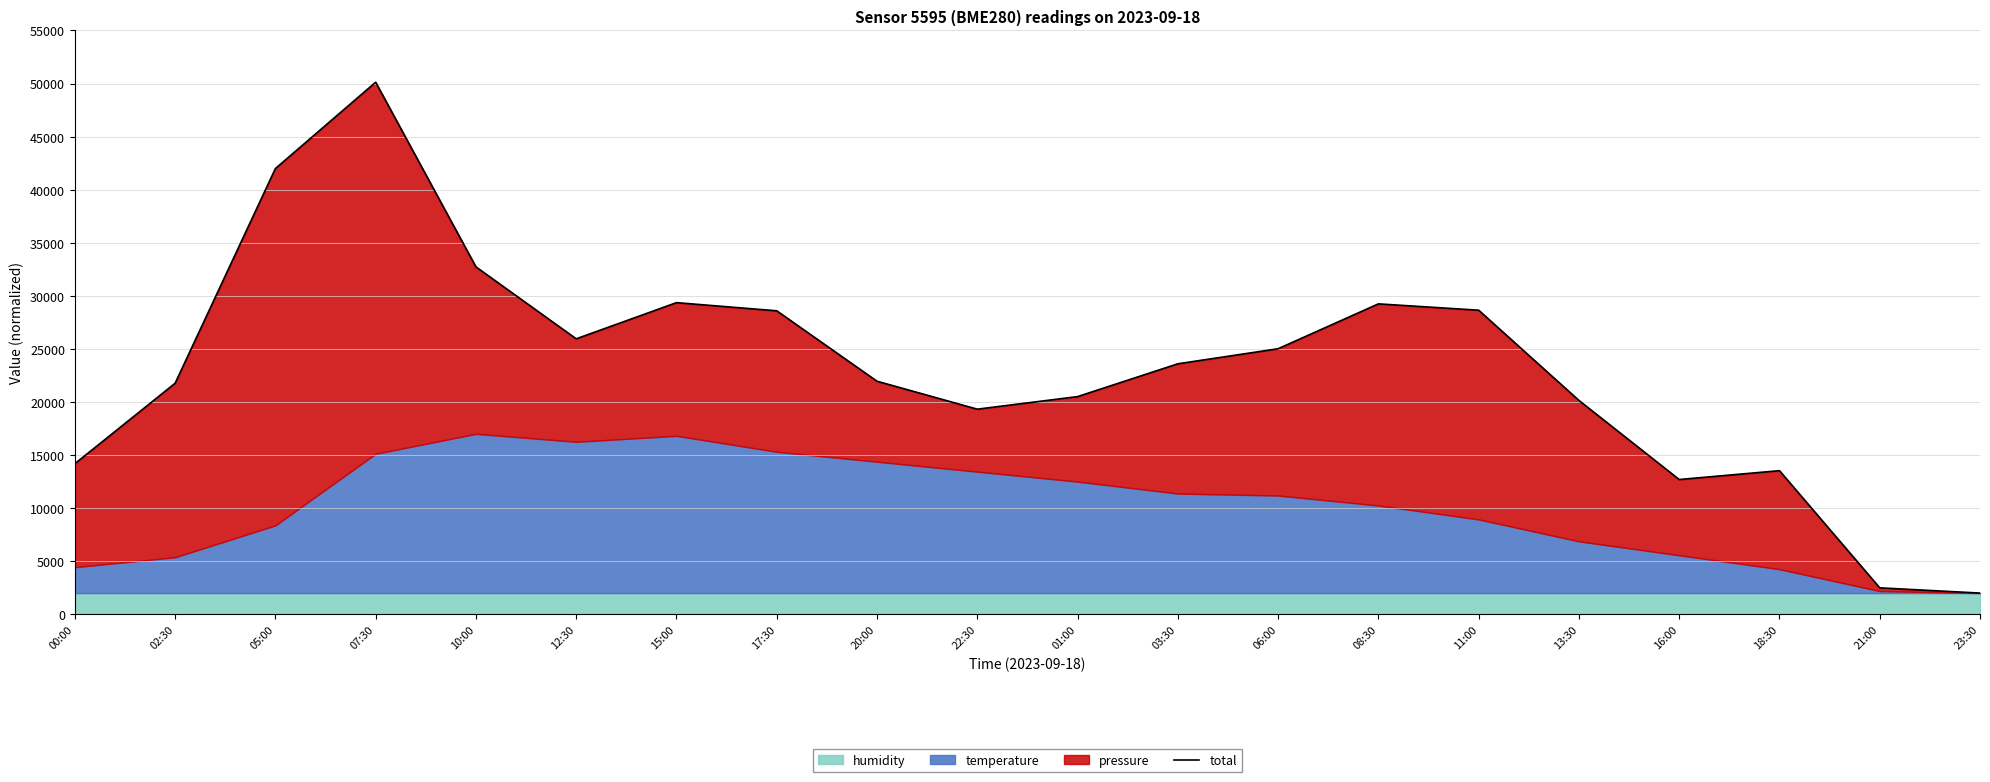

Where is the data nearest to the value 26062?

12:30